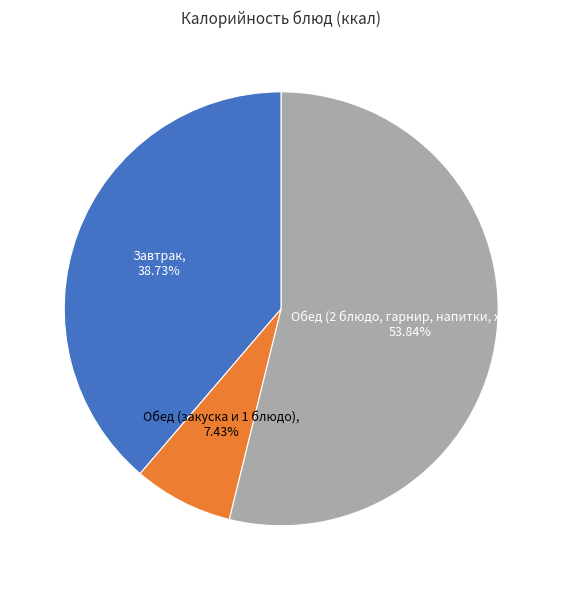

Is there any slice that represents more than half of the pie?

Yes